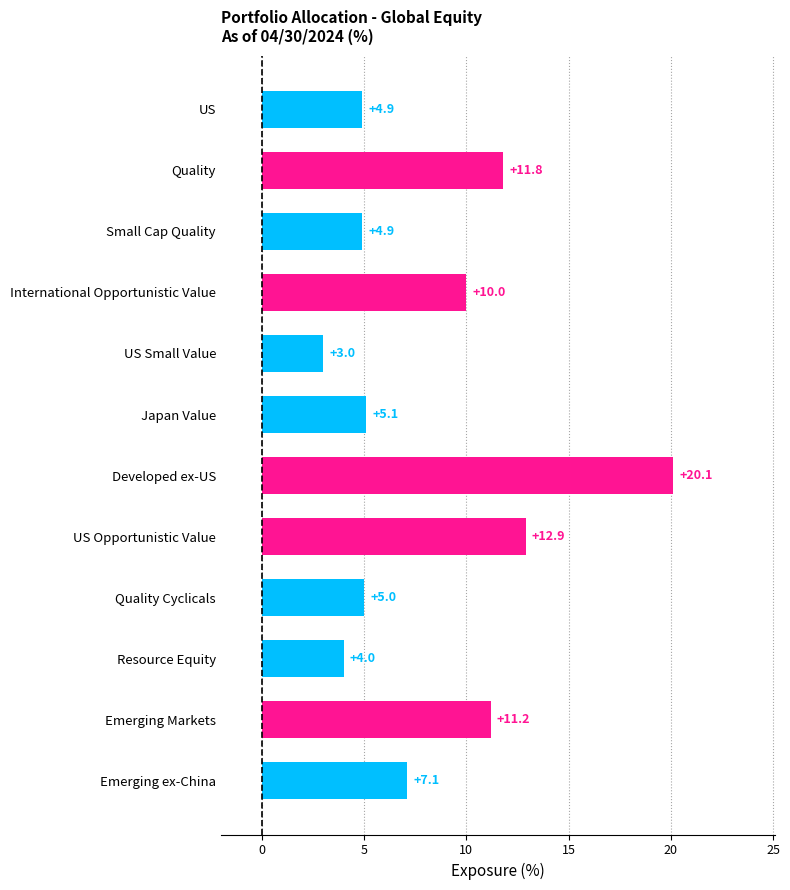

Reading top to bottom, transcribe all the data shown in this chart.

4.9	11.8	4.9	10.0	3.0	5.1	20.1	12.9	5.0	4.0	11.2	7.1